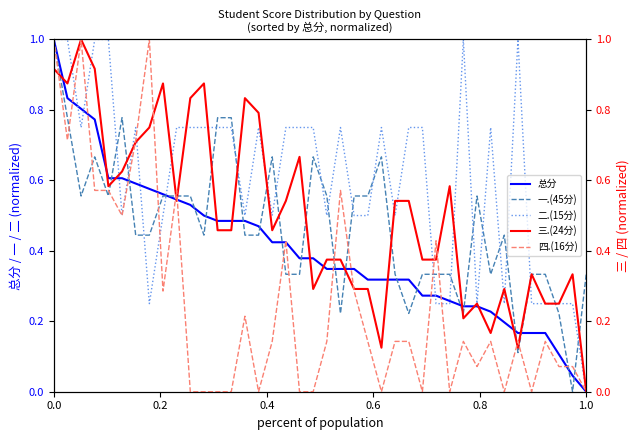

At how many categories does at least one series exceed 0?

40